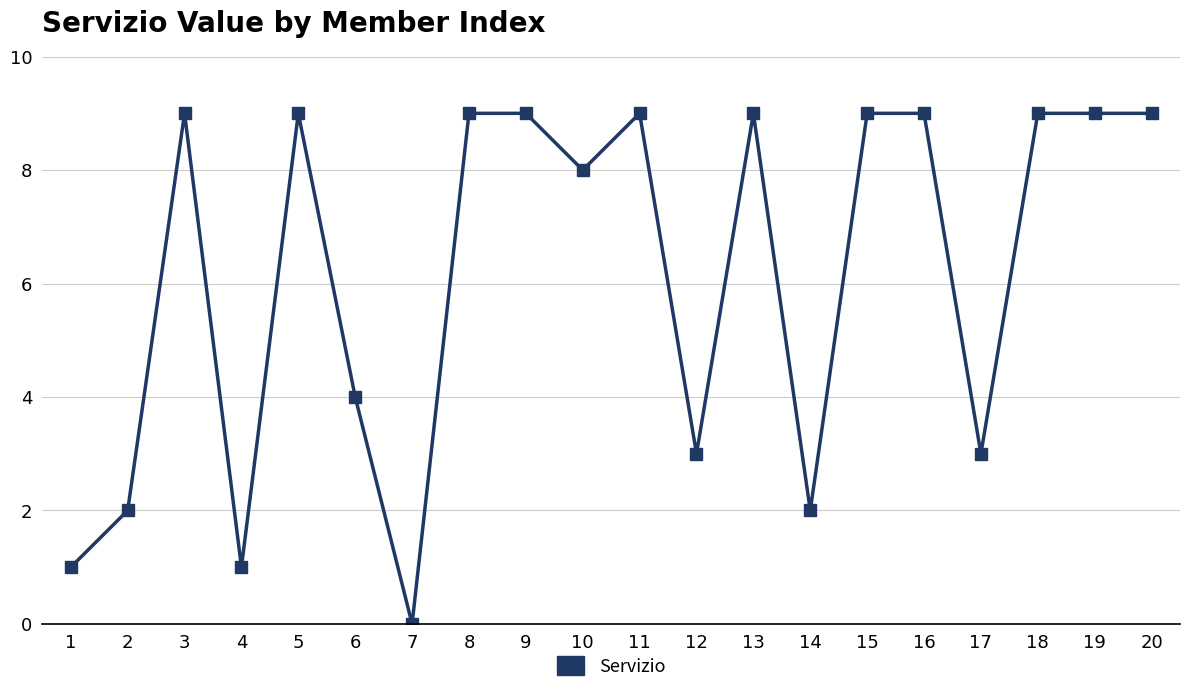

What is the difference between the maximum and minimum values?

9